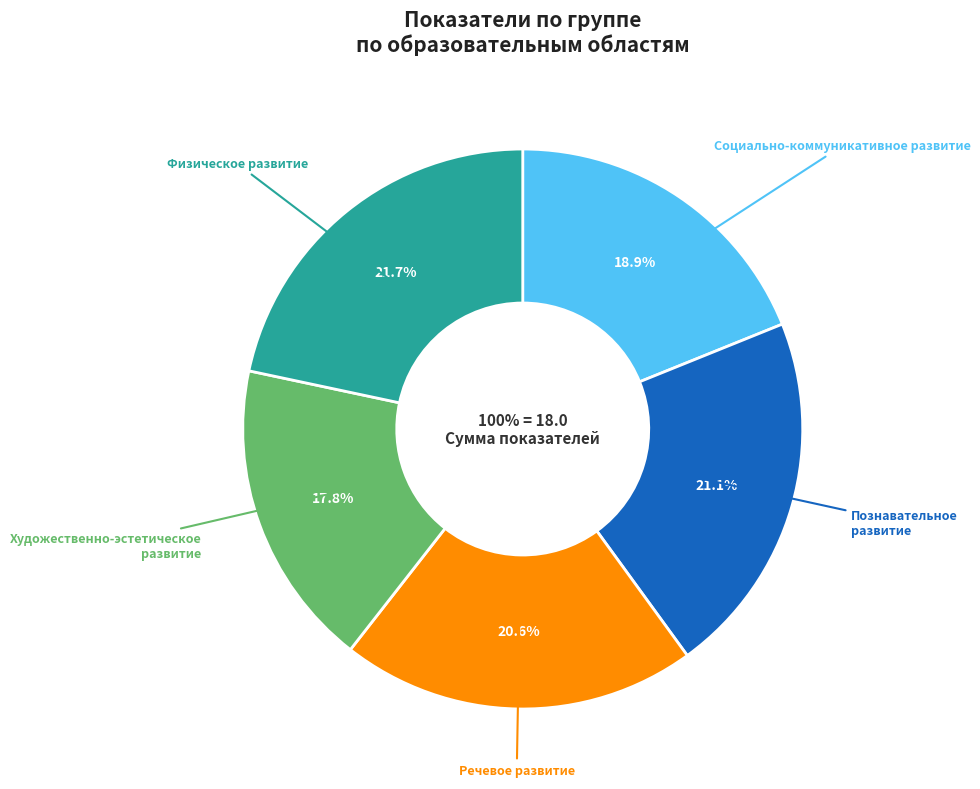

Which category has the biggest portion of the pie?

Физическое развитие